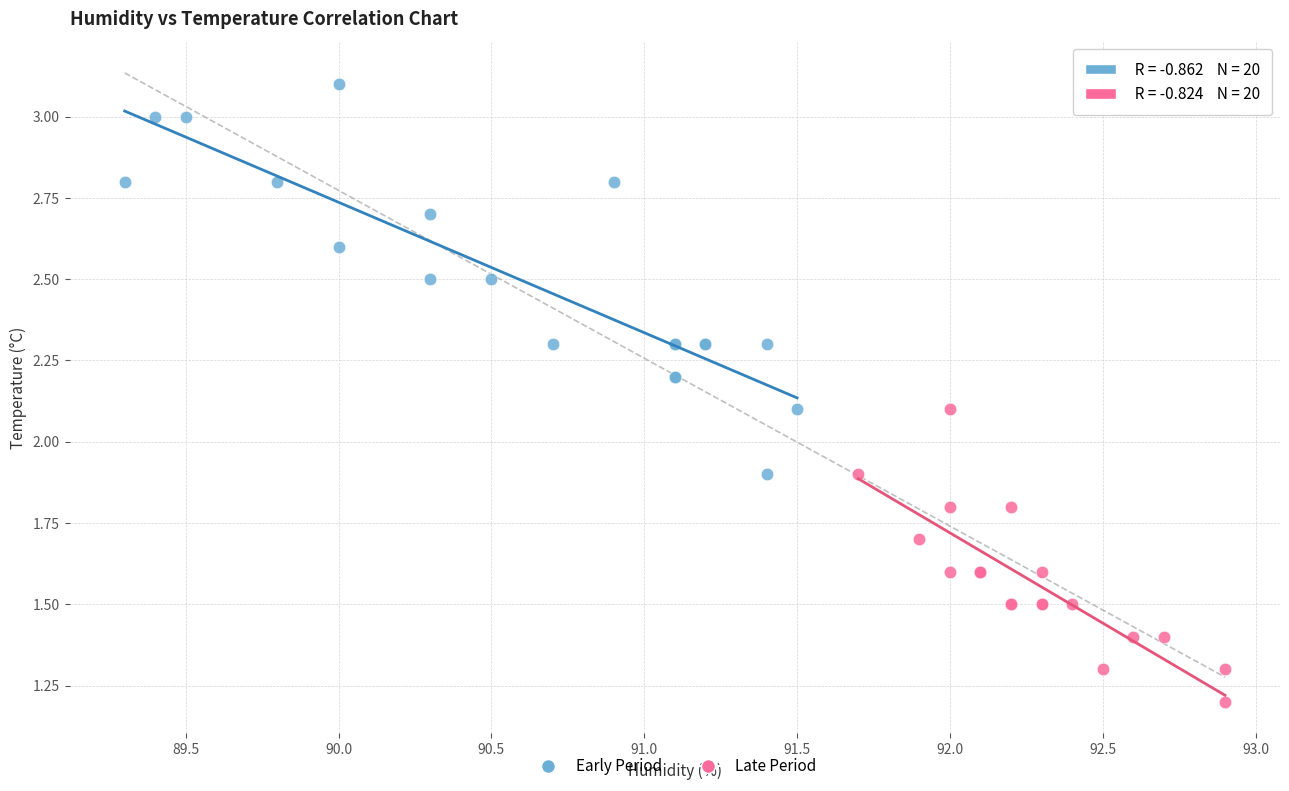

Which series reaches the maximum Y coordinate?

Early Period